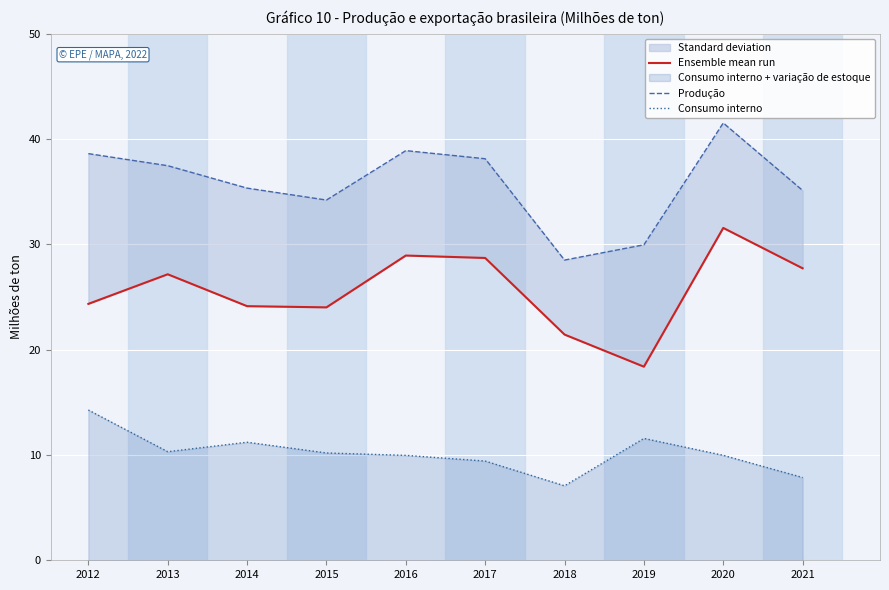

The Ensemble mean run series shows 31.6 at 2020. True or false?

True